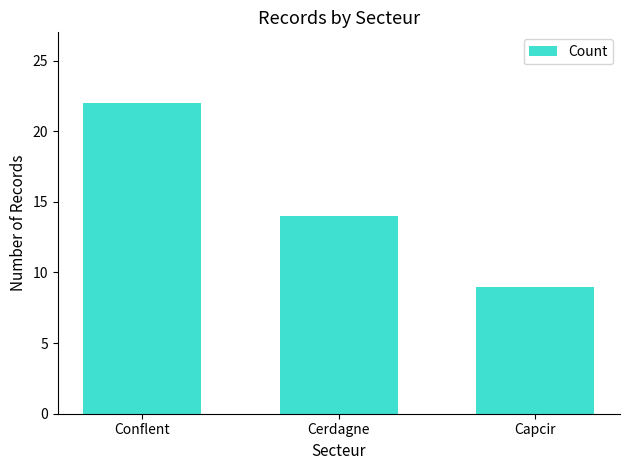

List the labels in order of value, largest first.

Conflent, Cerdagne, Capcir